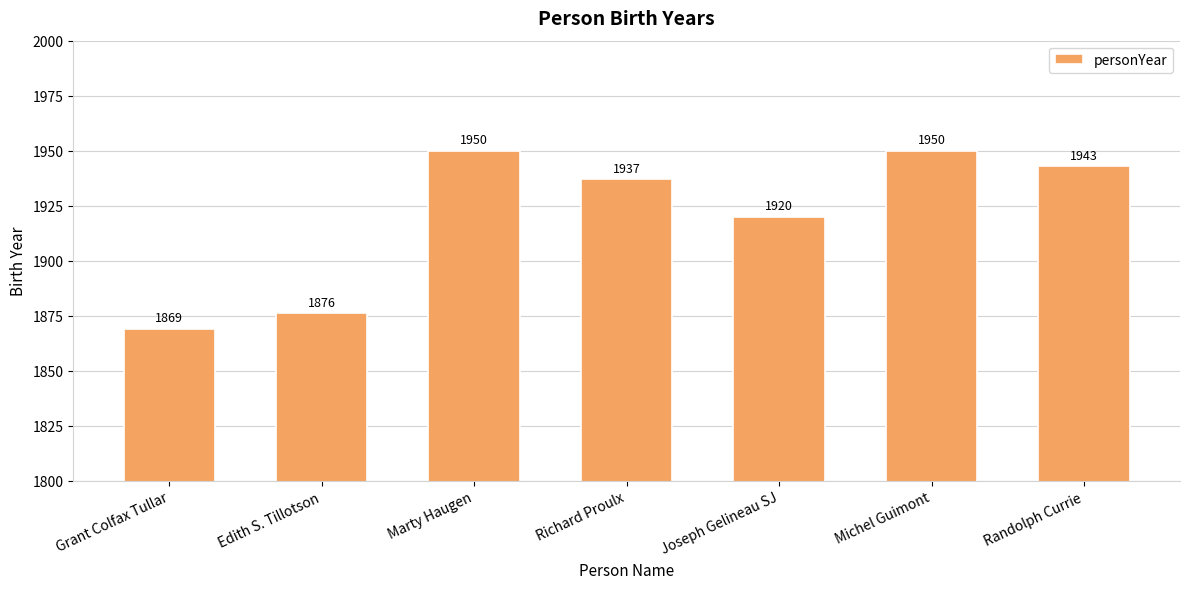

How many data points are less than 1937?

3